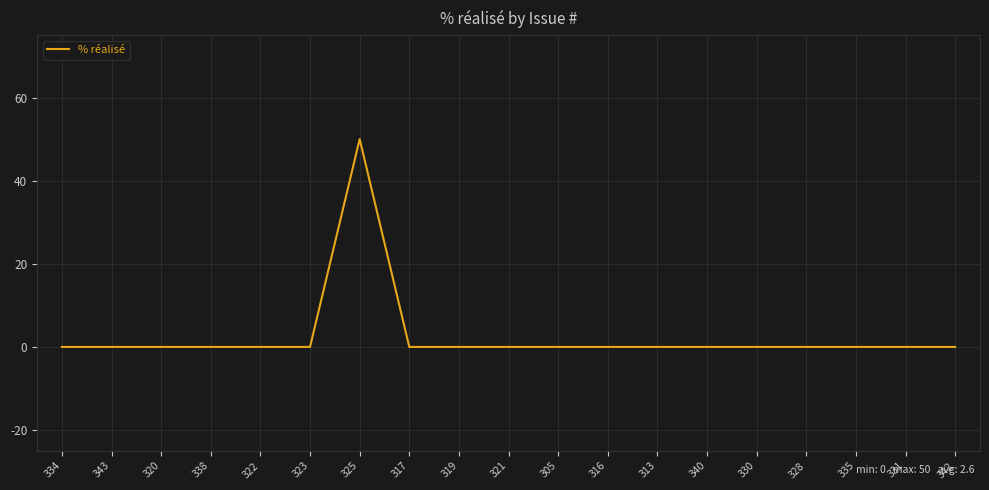

How many lines are shown in the chart?

1